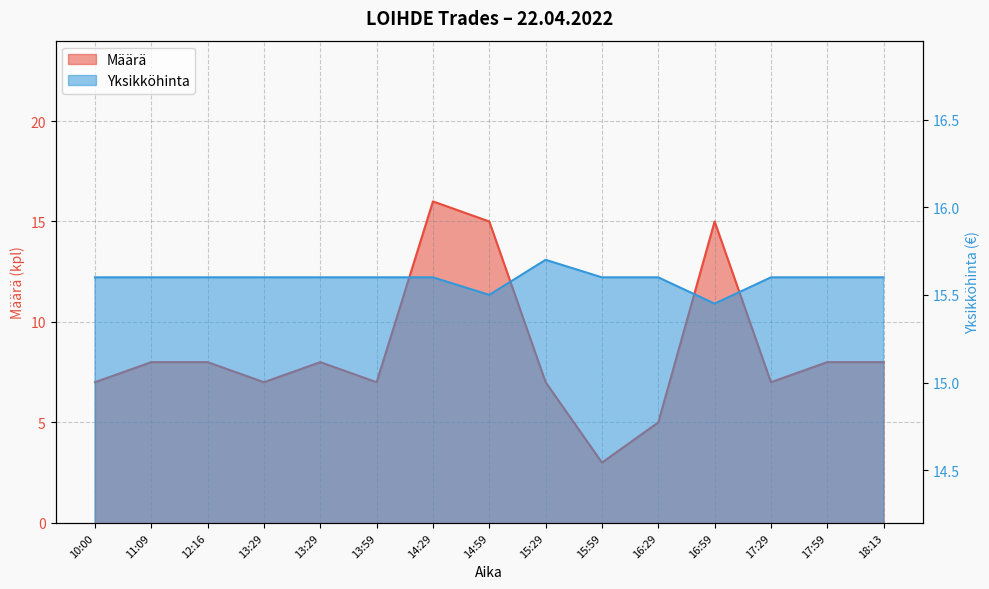

At which label does Määrä first exceed 8?

14:29